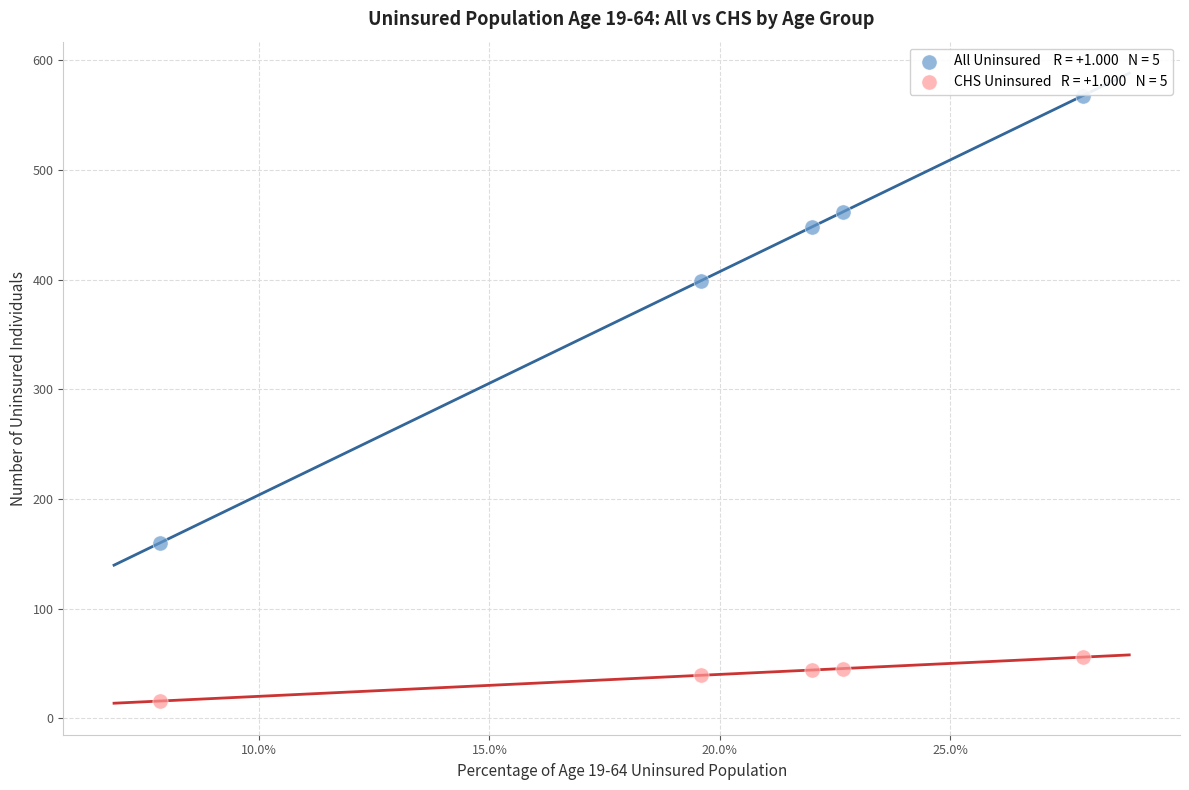

Across all series, what Y value is closest to 291?

399.0